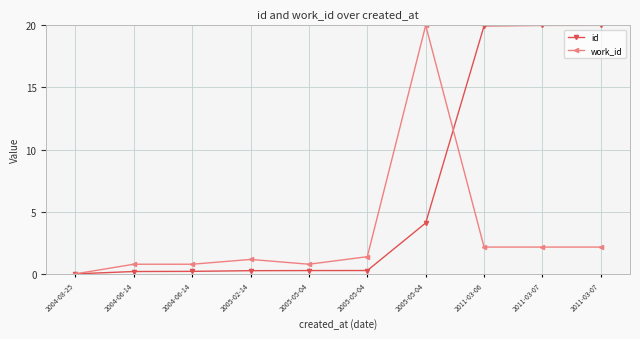

Which series changed the most between 2004-06-14 and 2005-05-04?

work_id